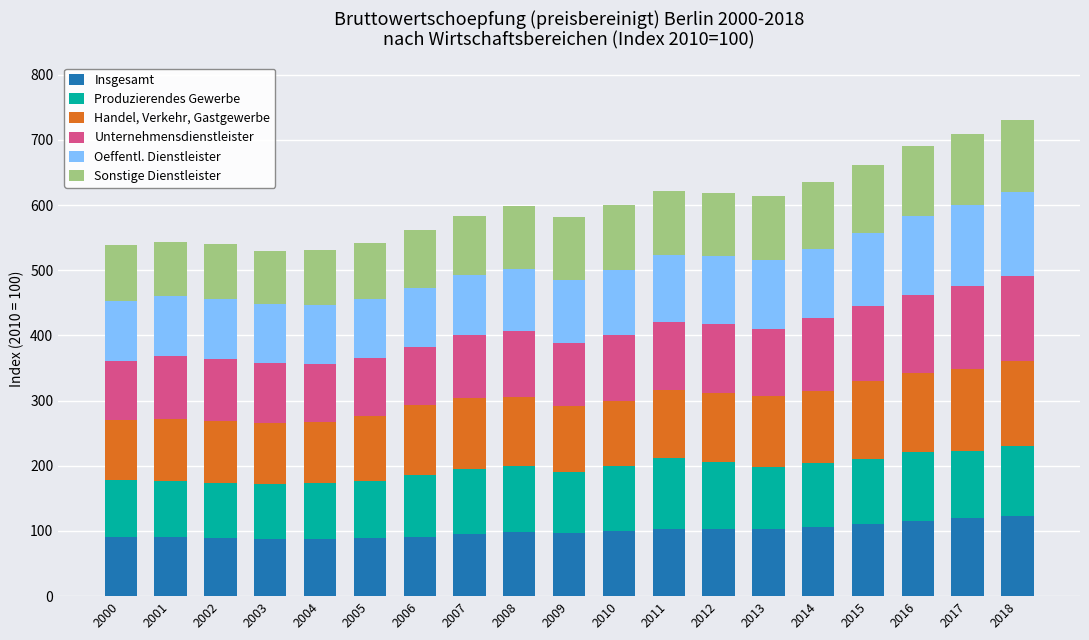

The value of Insgesamt at 2007 is 94.9. True or false?

True